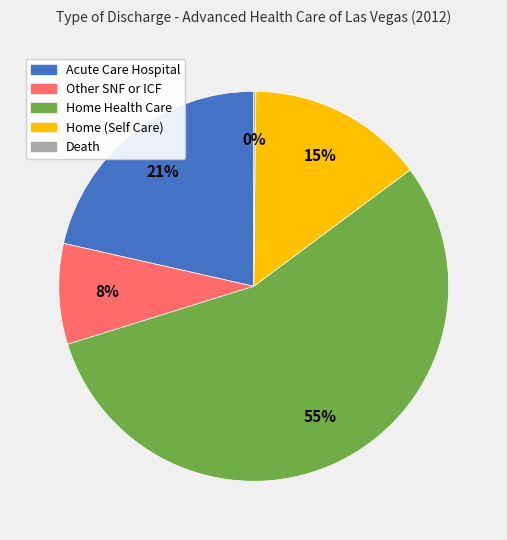

To the nearest percent, what is the difference between the Other SNF or ICF and Home Health Care slice percentages?

47%